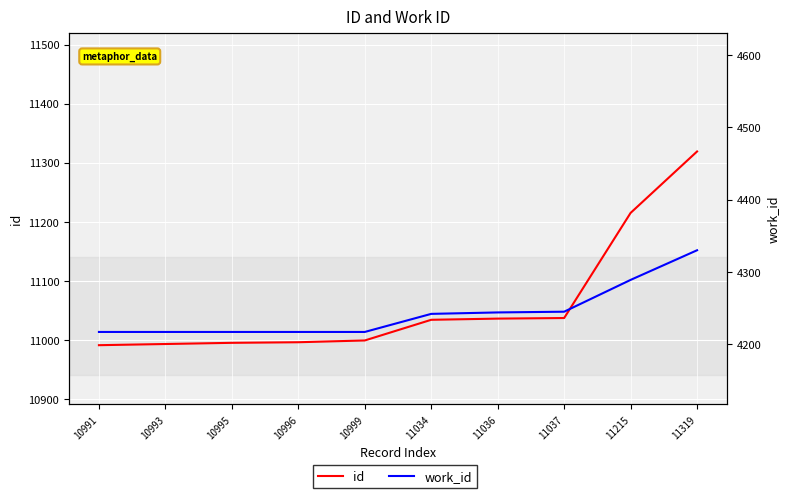

Reading left to right, transcribe all the data shown in this chart.

id: 10991	10993	10995	10996	10999	11034	11036	11037	11215	11319
work_id: 4217	4217	4217	4217	4217	4242	4244	4245	4289	4330